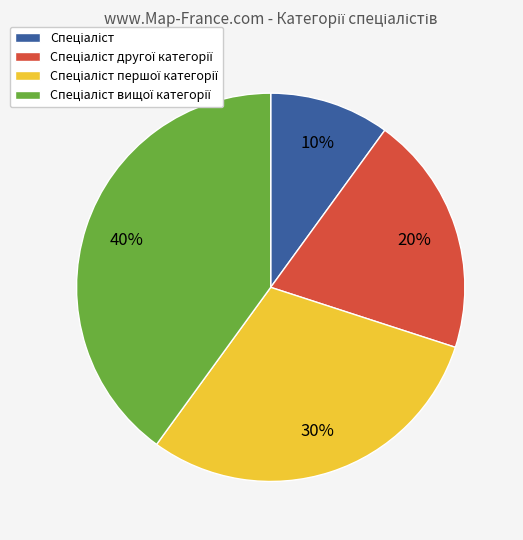

To the nearest percent, what is the average slice percentage?

25%